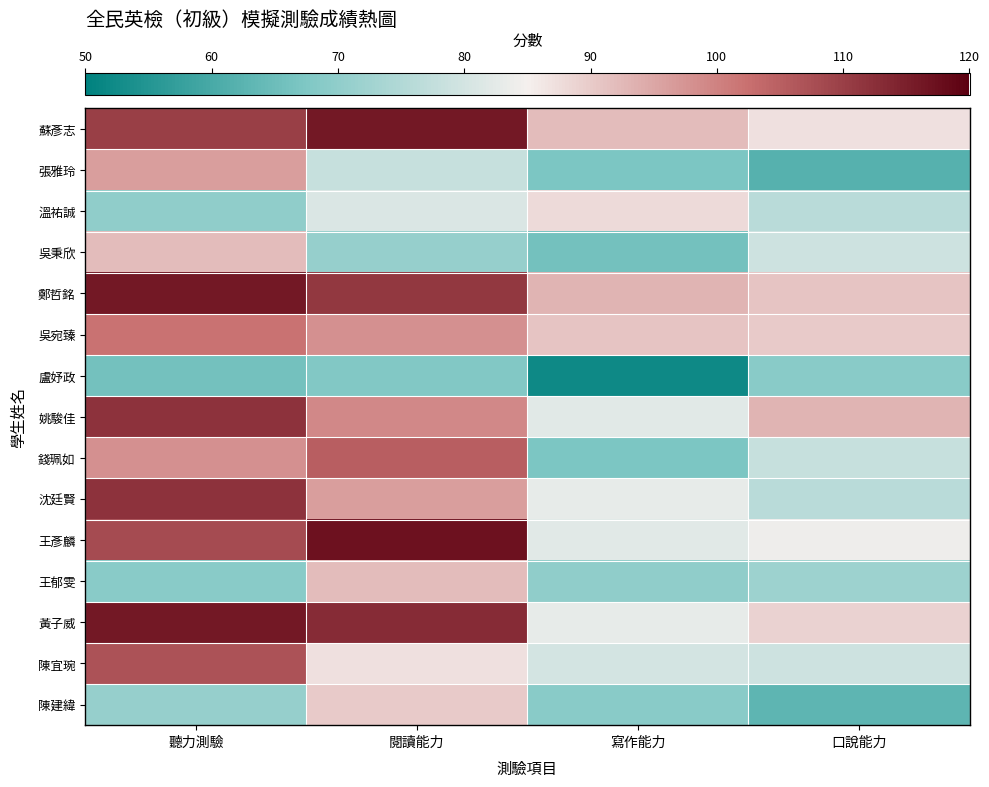

What is the total value across all series at 寫作能力?

1165